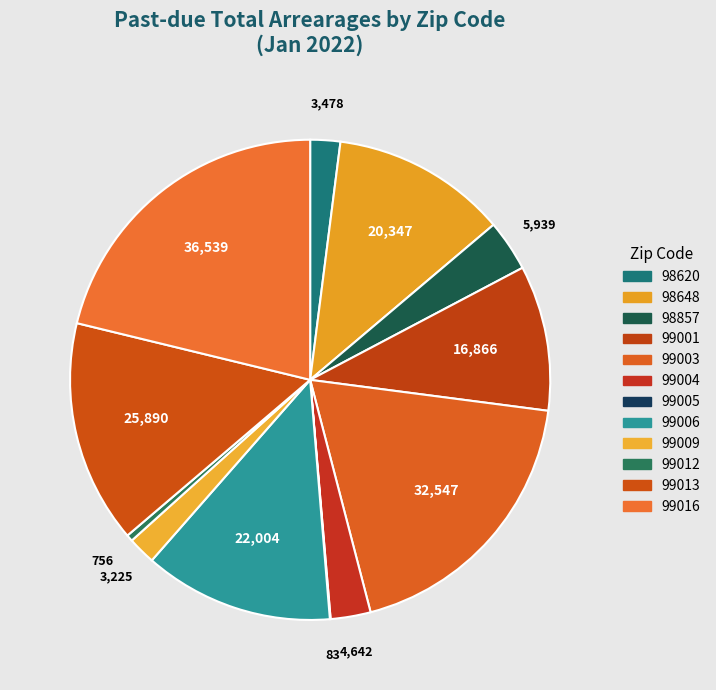

To the nearest percent, what percentage of the pie is 98620?

2%